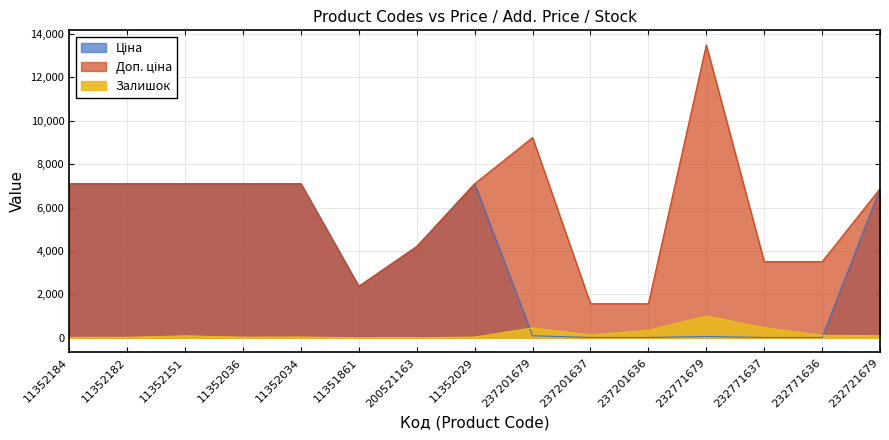

Reading left to right, list all the values displayed in this chart.

Ціна: 7098.8	7098.8	7098.8	7098.8	7098.8	2372.4	4204.8	7098.8	92.3	15.7	15.7	60.0	15.6	15.6	6869.4
Доп. ціна: 7098.8	7098.8	7098.8	7098.8	7098.8	2372.0	4205.0	7098.8	9227.0	1569.0	1569.0	13493.2	3508.0	3508.0	6869.4
Залишок: 18.0	22.0	89.0	29.0	35.0	0.0	2.0	33.0	458.0	138.0	344.0	1008.0	465.0	114.0	97.0